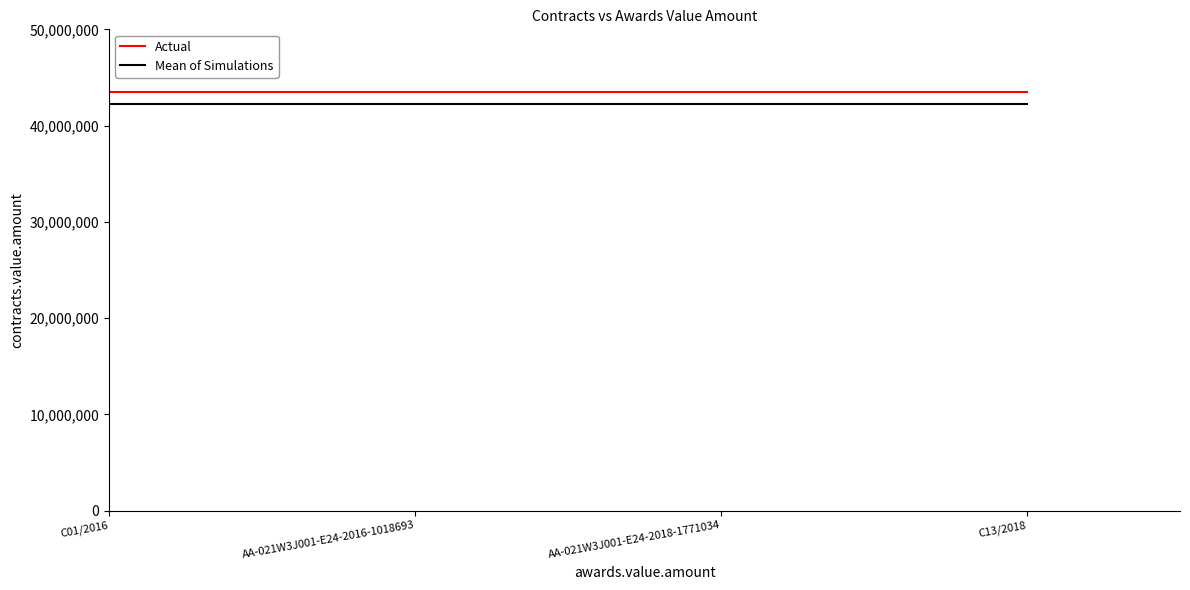

What is the maximum value for Actual?

43500000